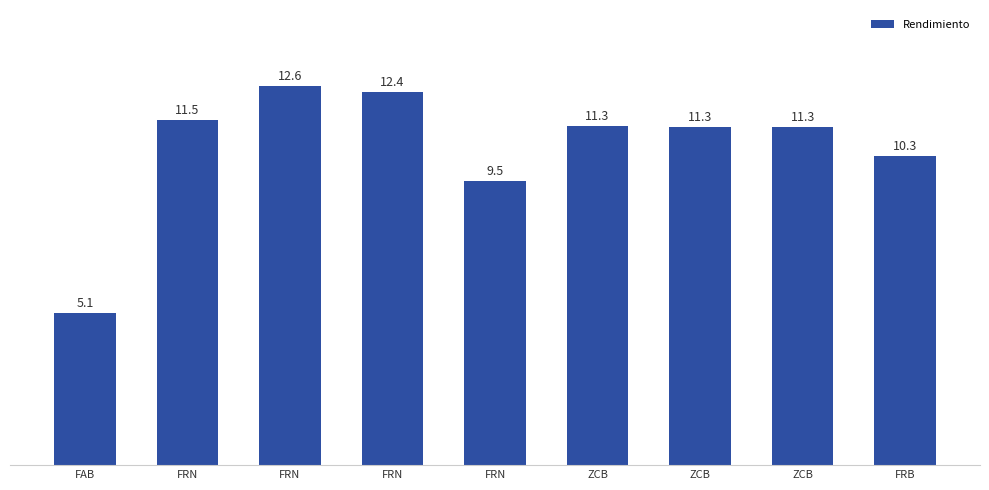

What is the label of the 9th bar from the right?

FAB